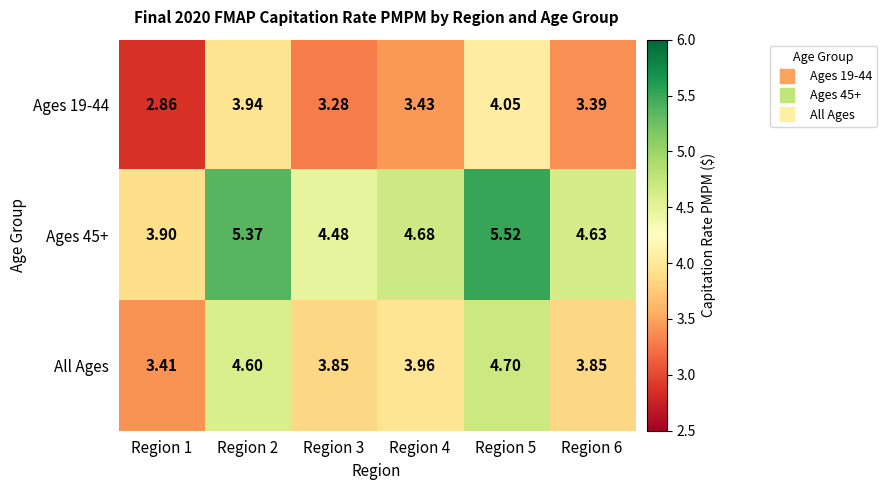

Is the value of Ages 19-44 at Region 5 greater than the value of Ages 45+ at Region 4?

No